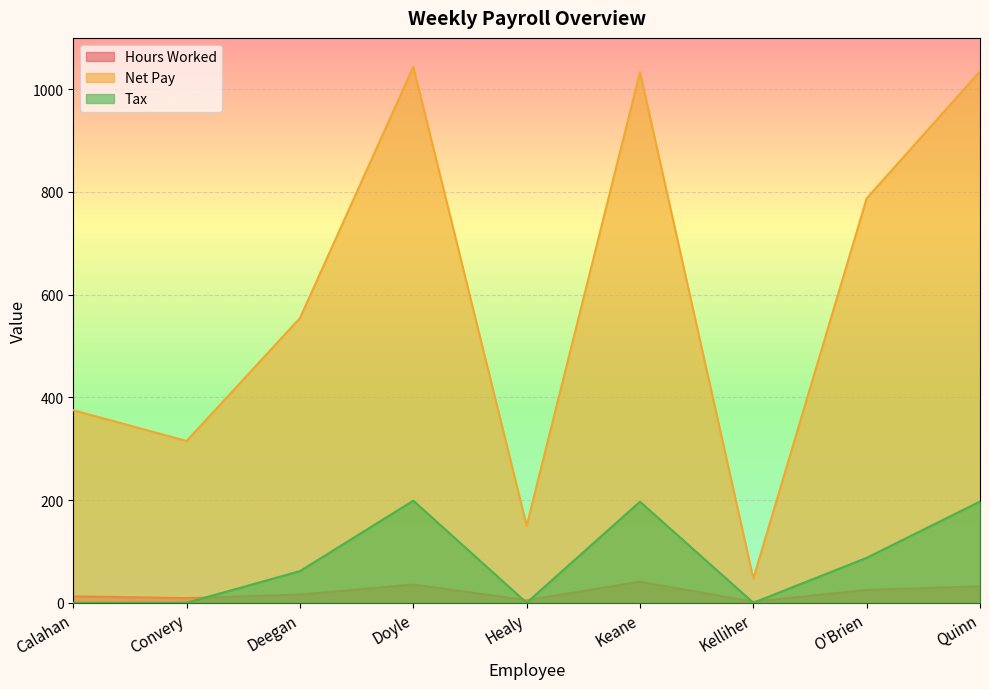

True or false: Net Pay and Tax cross at least once.

False